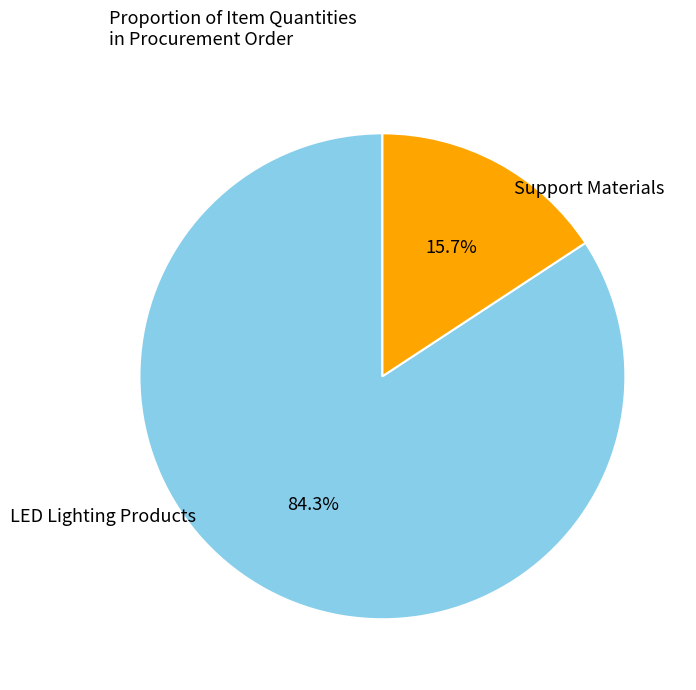

How many slices are in this pie chart?

2